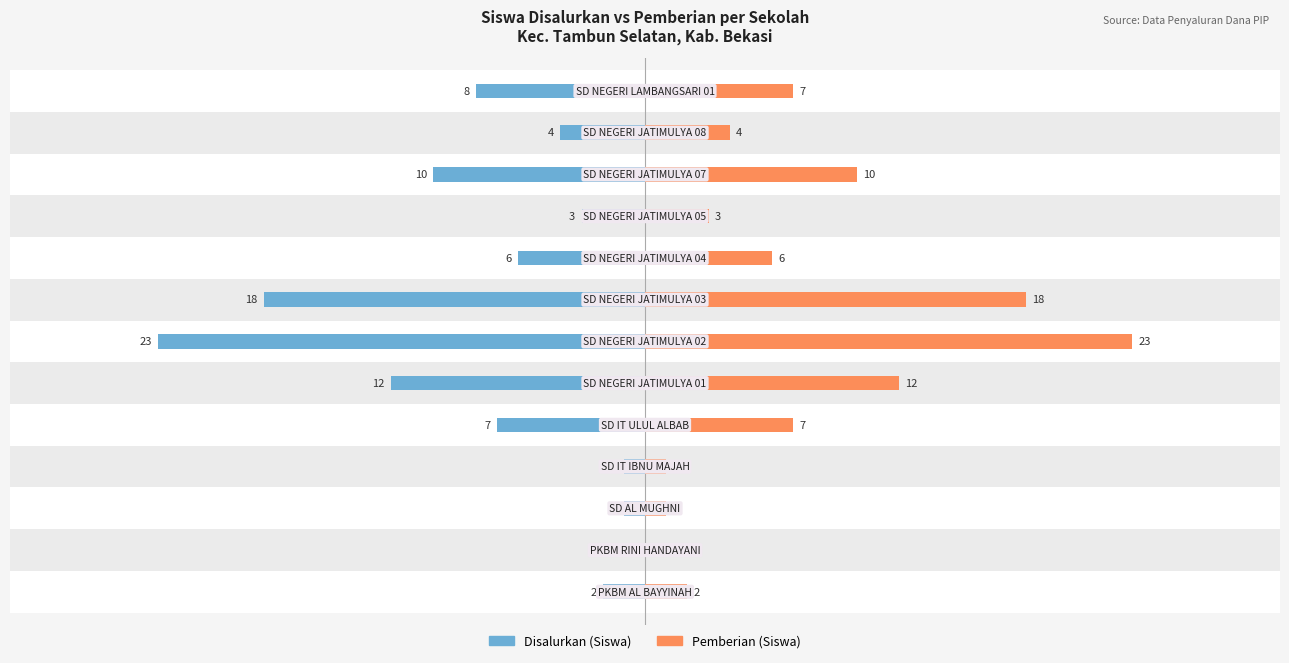

What is the difference between the maximum and minimum values in the Disalurkan (Siswa) series?

22